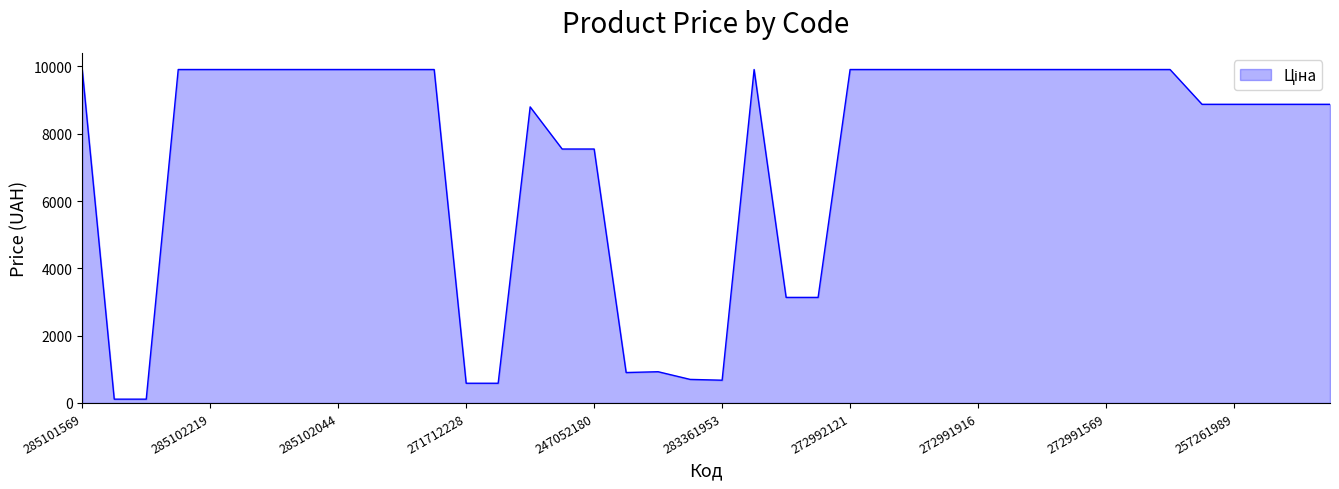

What is the greatest value displayed?

9908.5